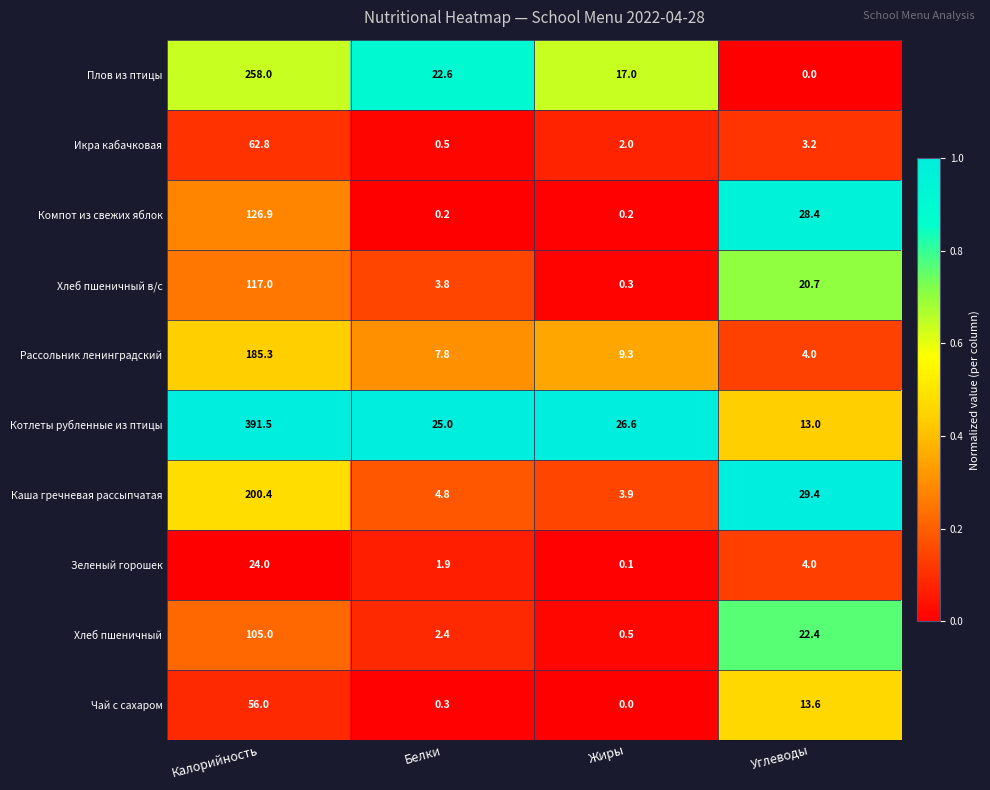

The Рассольник ленинградский series shows 10.7 at Белки. True or false?

False